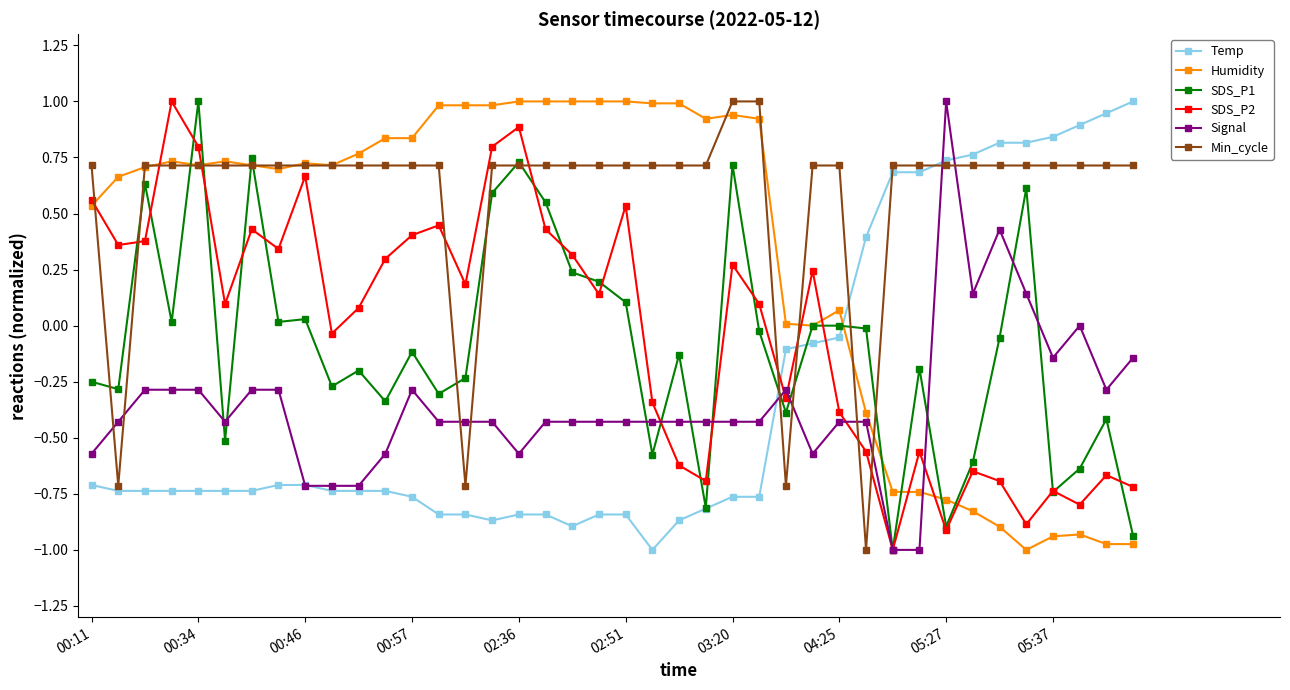

What is the smallest value displayed?

-1.0